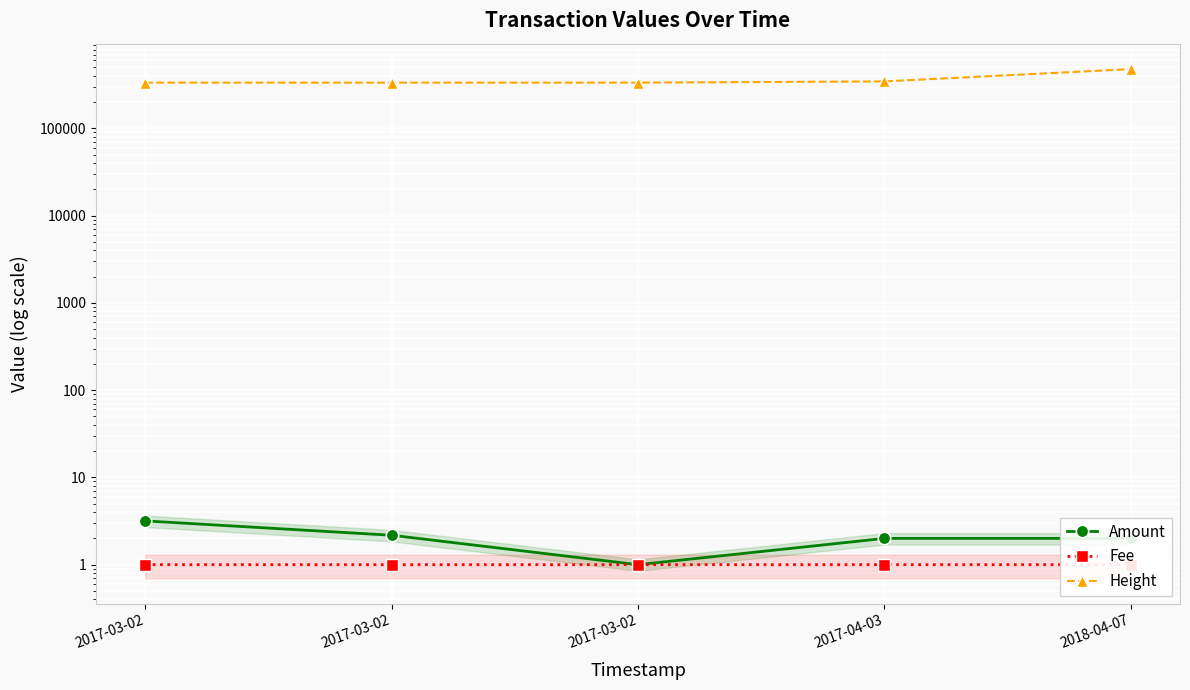

What is the minimum value shown in the chart?

1.0